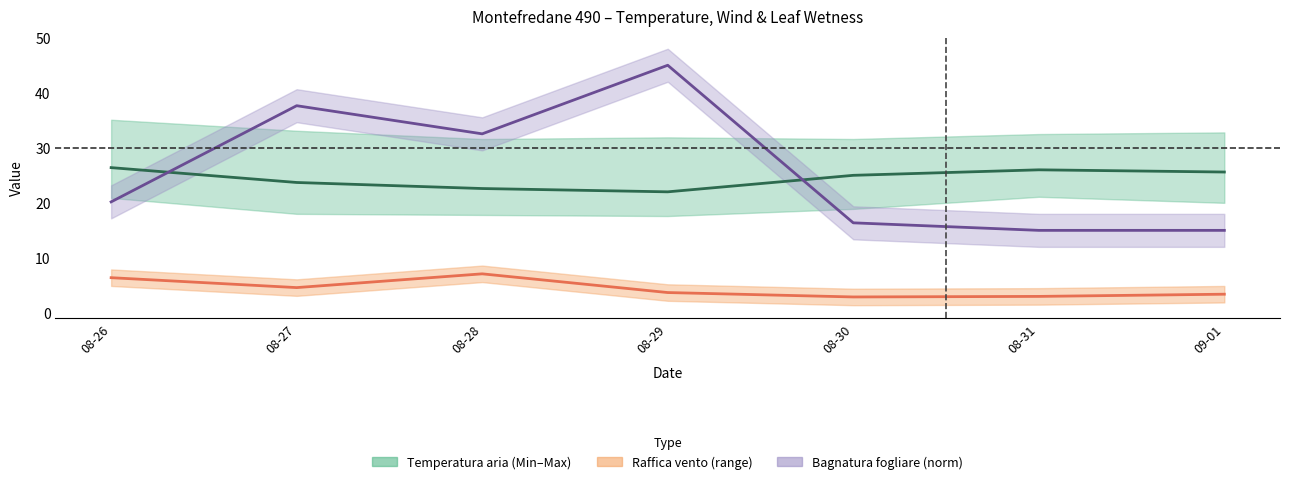

Is it true that Bagnatura fogliare Grezzo (norm) equals 72.2 at 08-29?

False